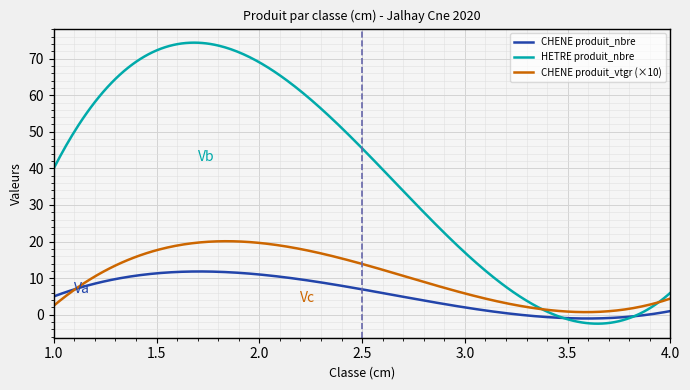

Which series has the largest range (max minus min)?

HETRE produit_nbre